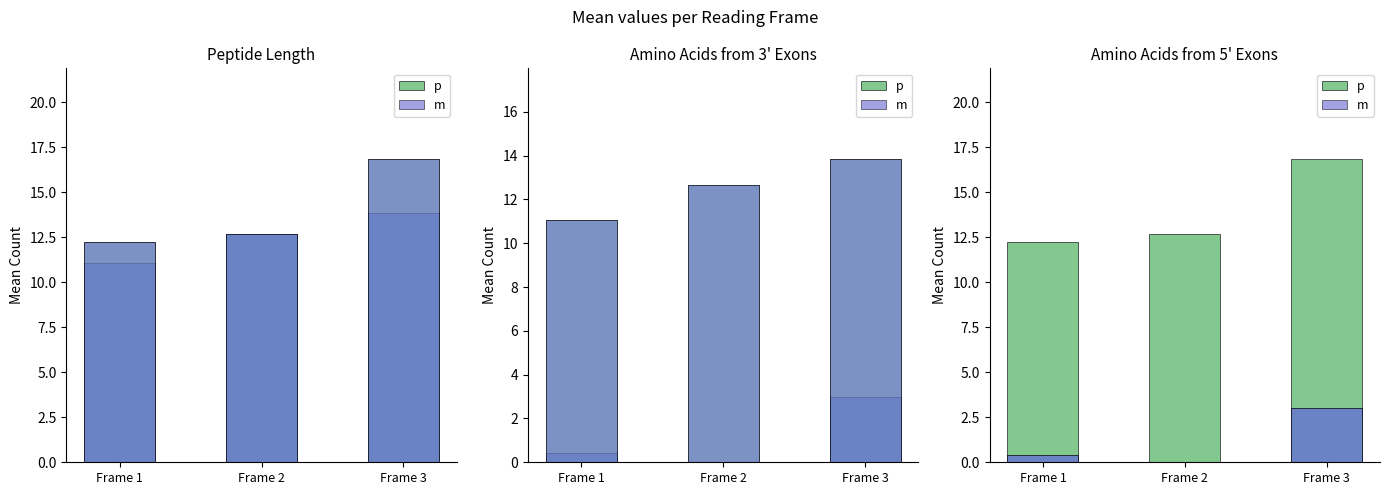

At how many categories does at least one series exceed 2?

3